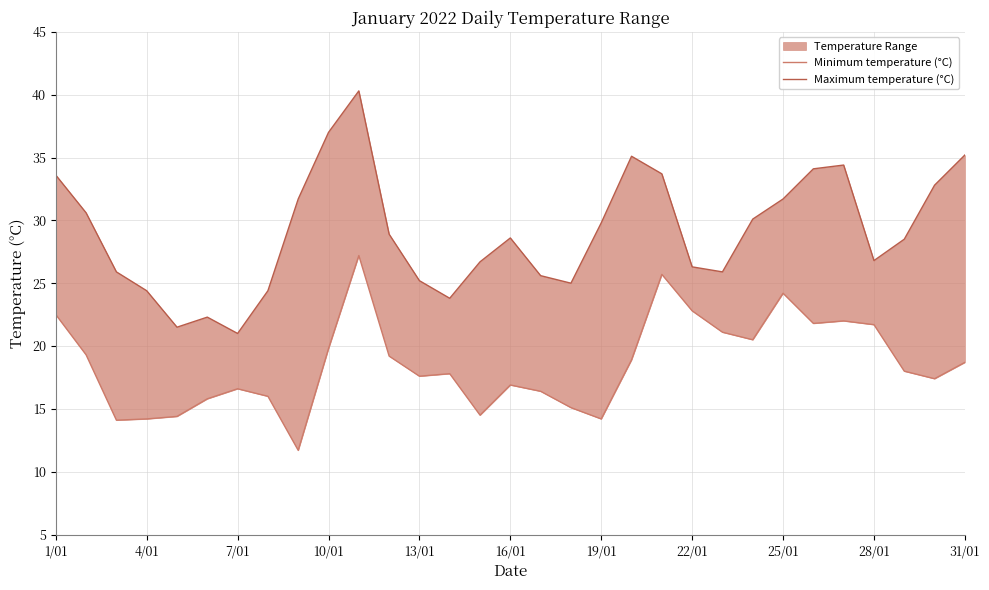

The Minimum temperature (°C) series shows 22.0 at 26. True or false?

True